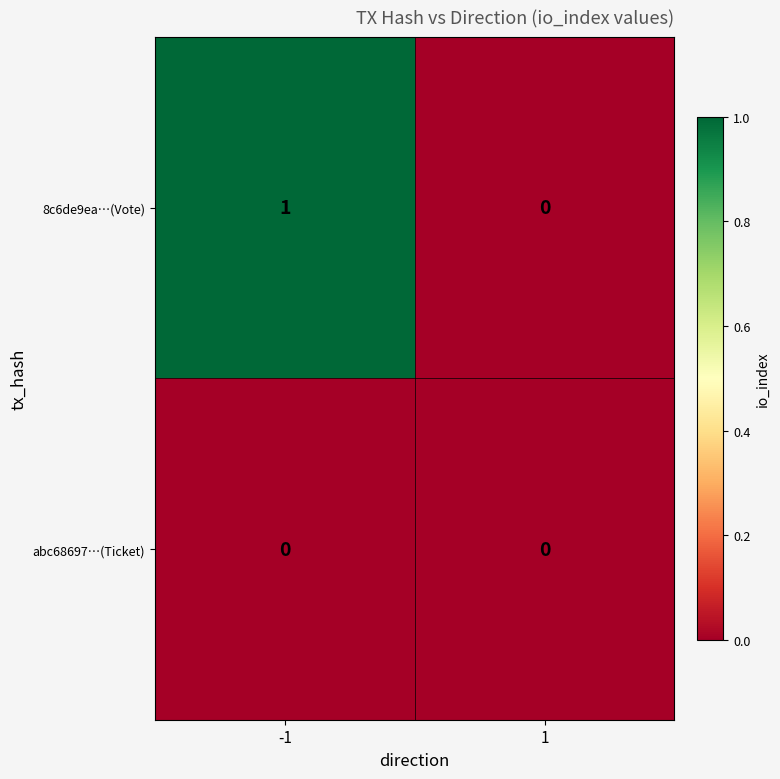

Which category has the highest value across all series?

-1